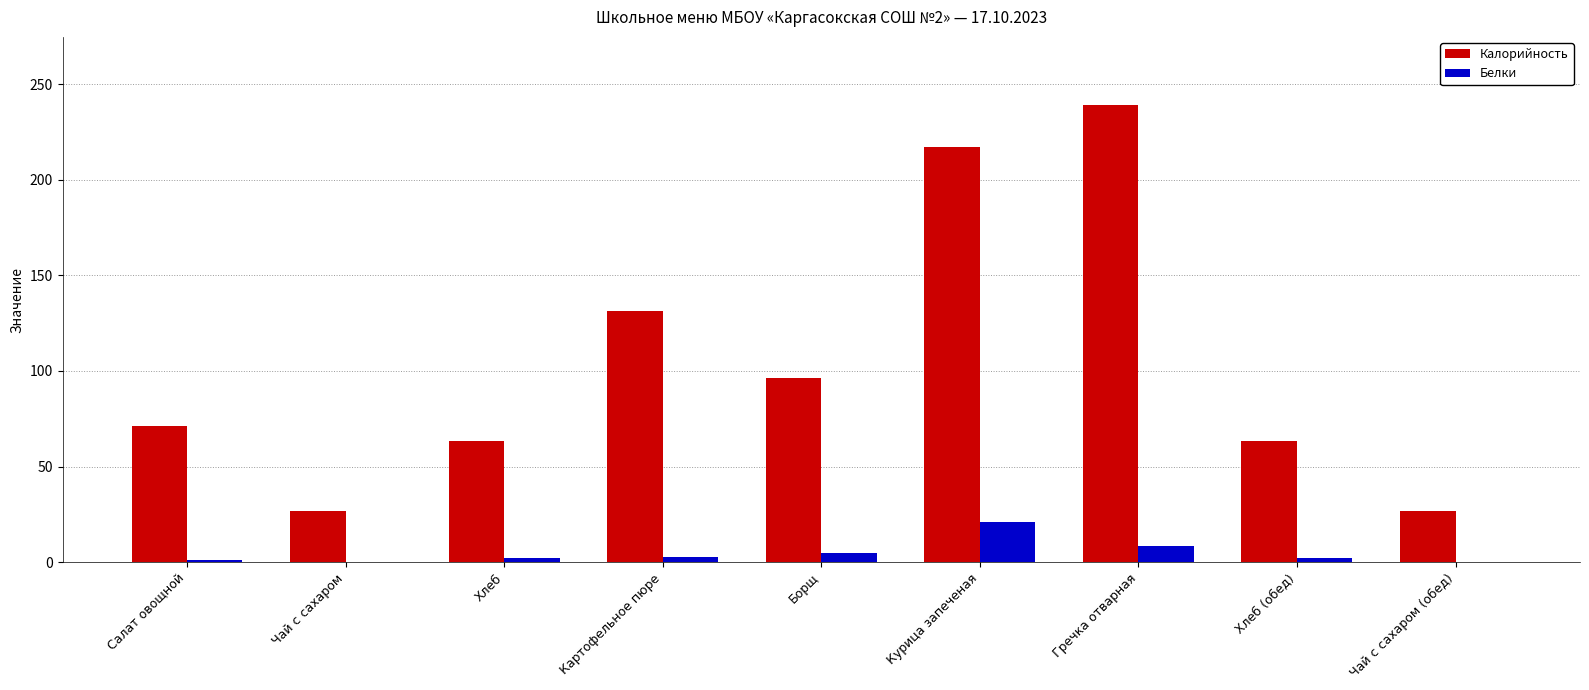

The value of Белки at Курица запеченая is 21.0. True or false?

True